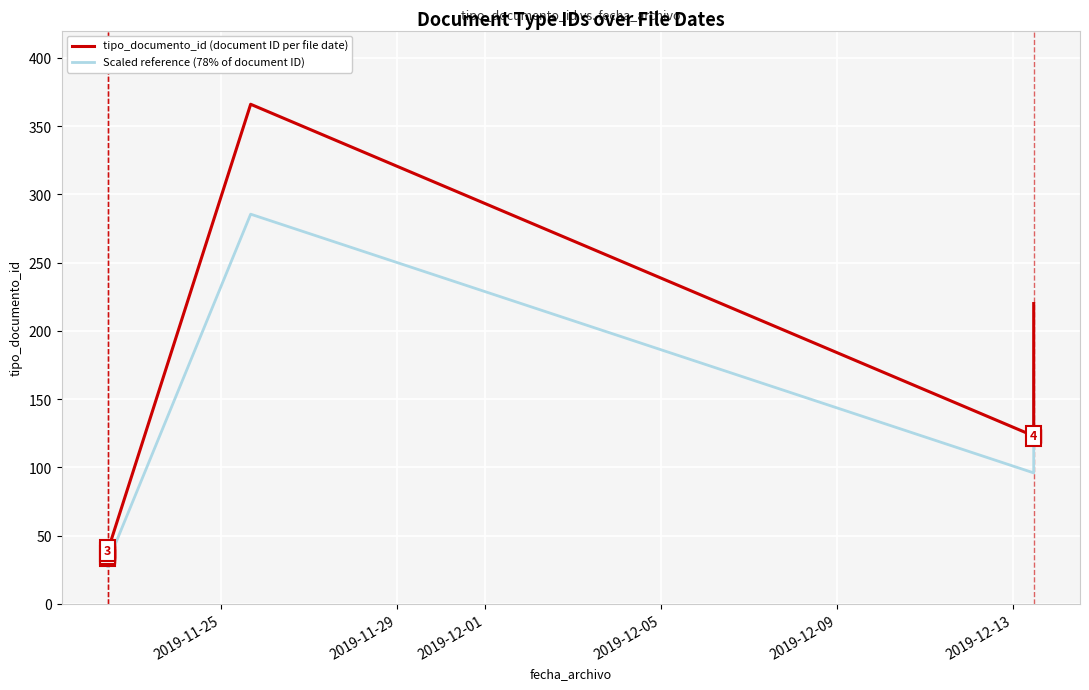

Which series has the widest spread of values?

tipo_documento_id (document ID per file date)